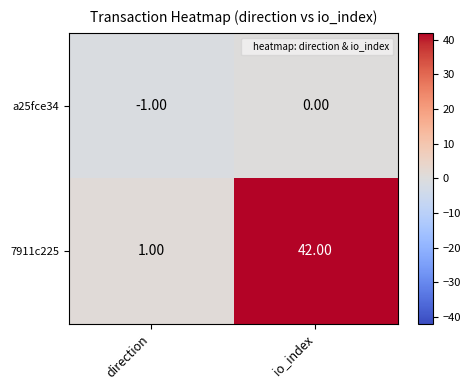

What is the smallest value displayed?

-1